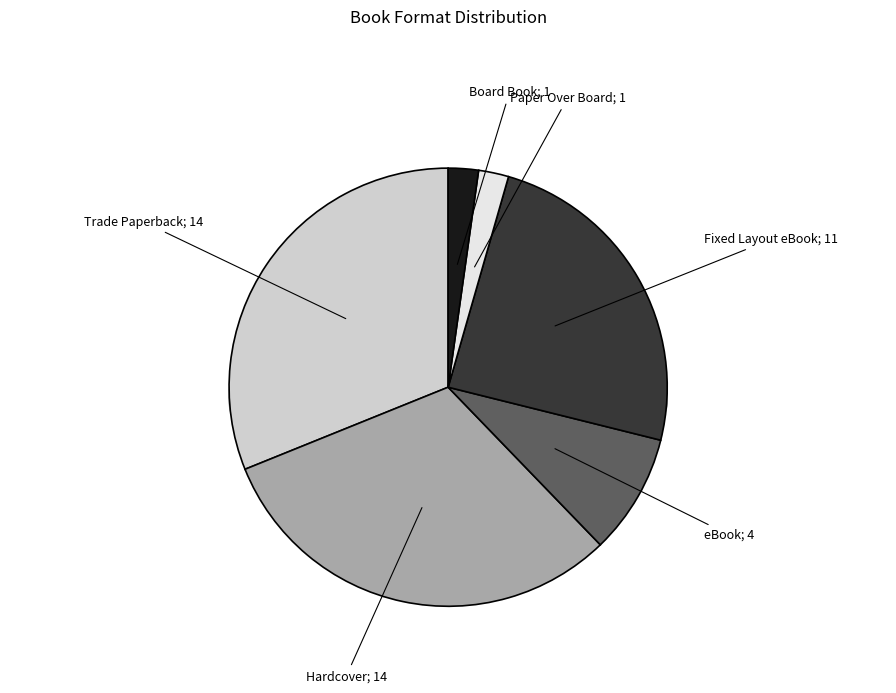

The Trade Paperback slice represents 31% of the pie. True or false?

True